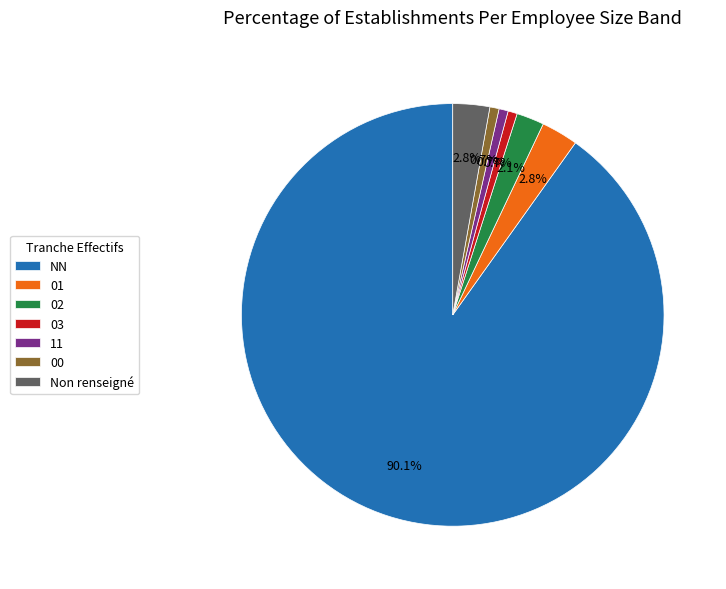

How many slices are in this pie chart?

7